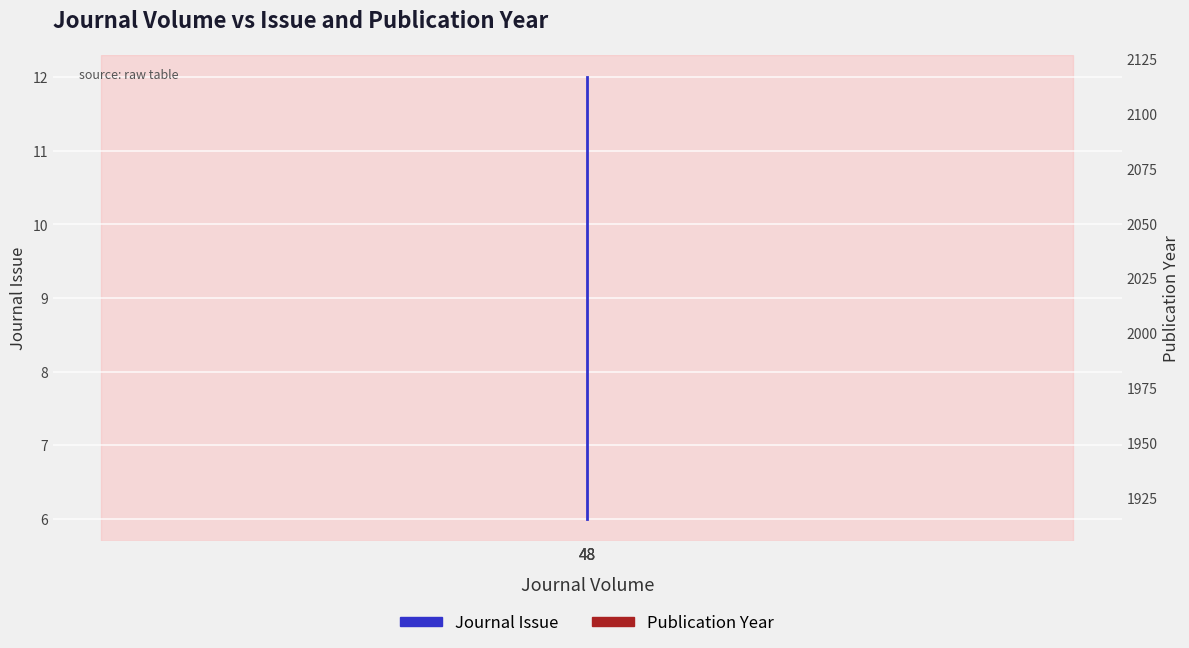

List the series in order of their peak value, highest first.

Publication Year, Journal Issue